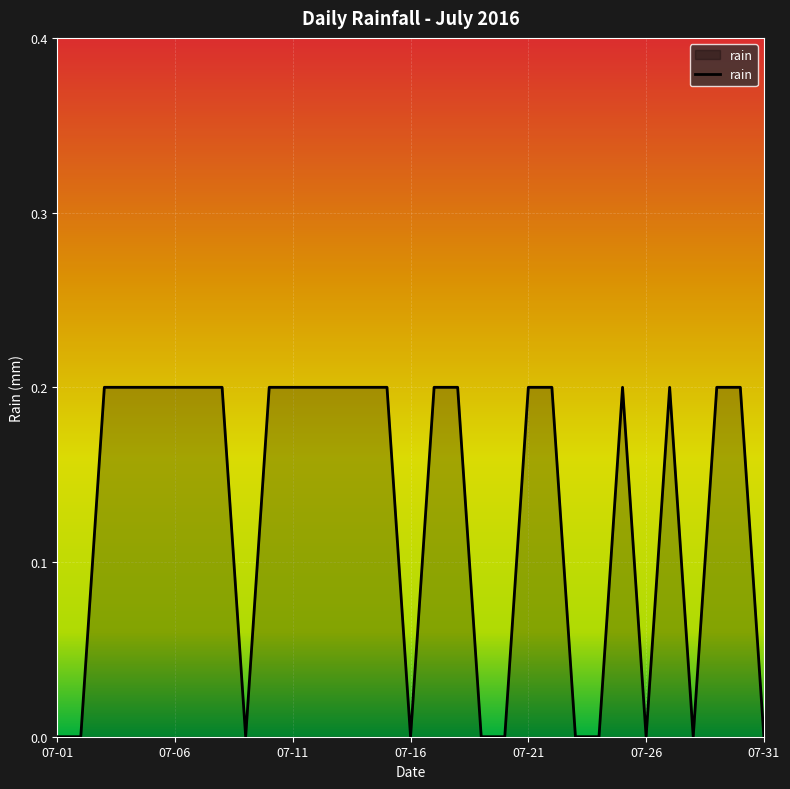

What is the average value?

0.1